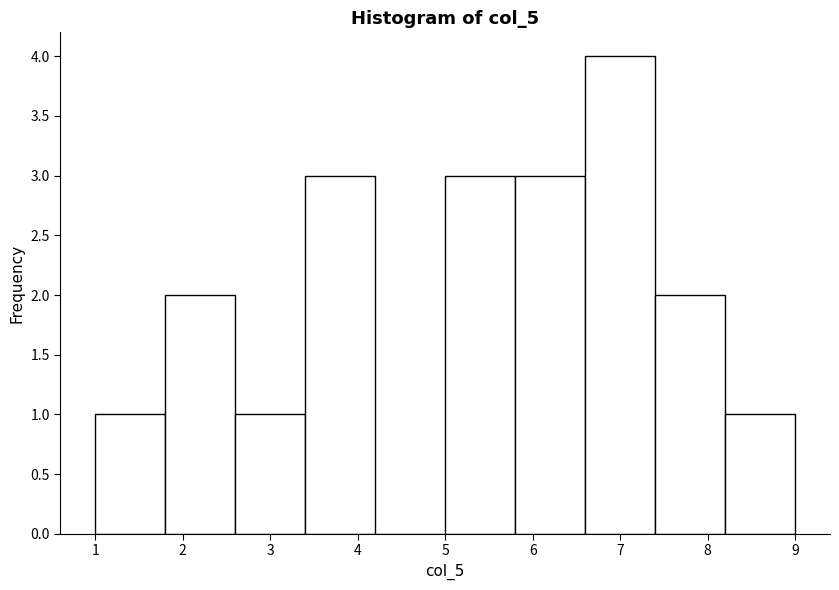

Reading left to right, list every bar in this chart as the range it spans on the x-axis followed by its height. The values are not printed on the chart, so give them approximately, as read against the axis.

1.0 to 1.8: 1
1.8 to 2.6: 2
2.6 to 3.4: 1
3.4 to 4.2: 3
4.2 to 5.0: 0
5.0 to 5.8: 3
5.8 to 6.6: 3
6.6 to 7.4: 4
7.4 to 8.2: 2
8.2 to 9.0: 1